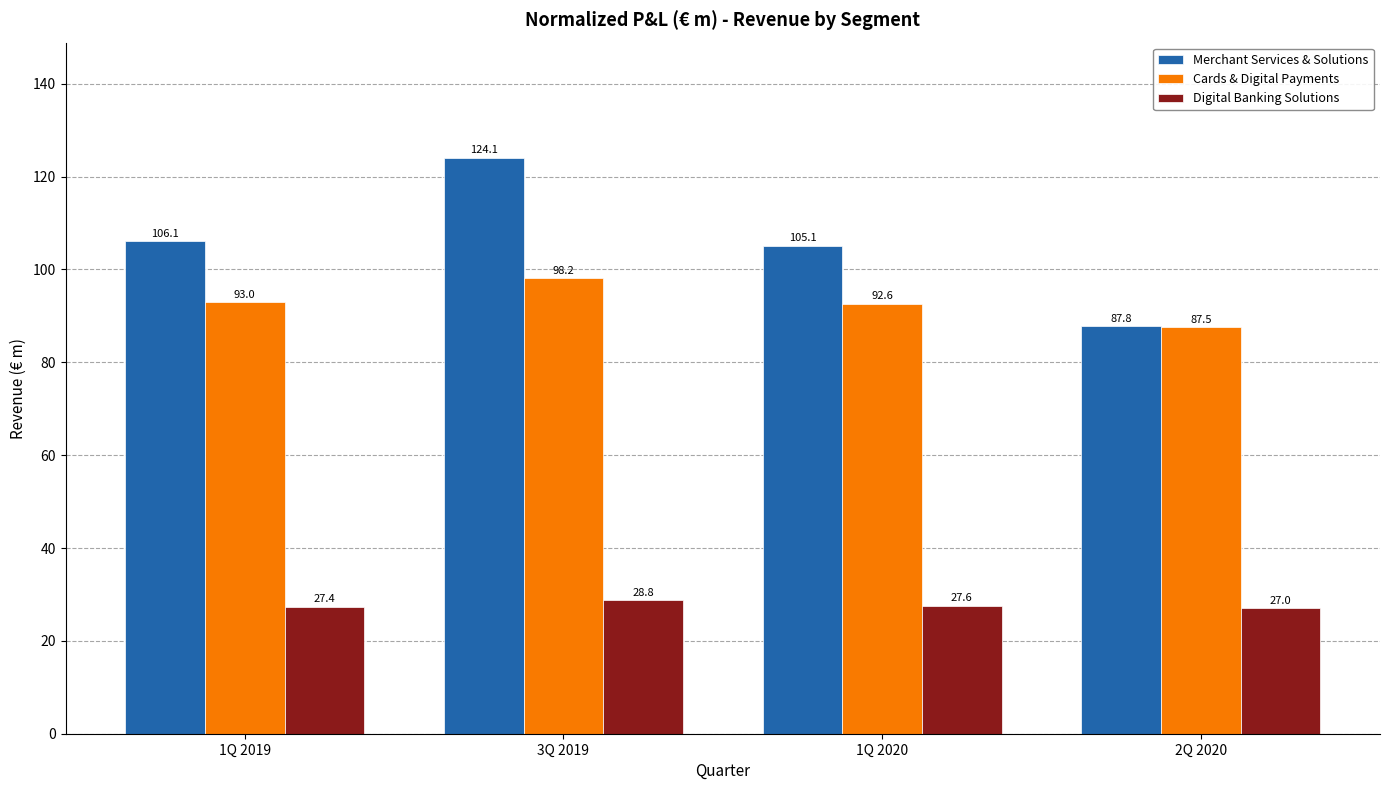

What is the sum of all Digital Banking Solutions values?

110.8